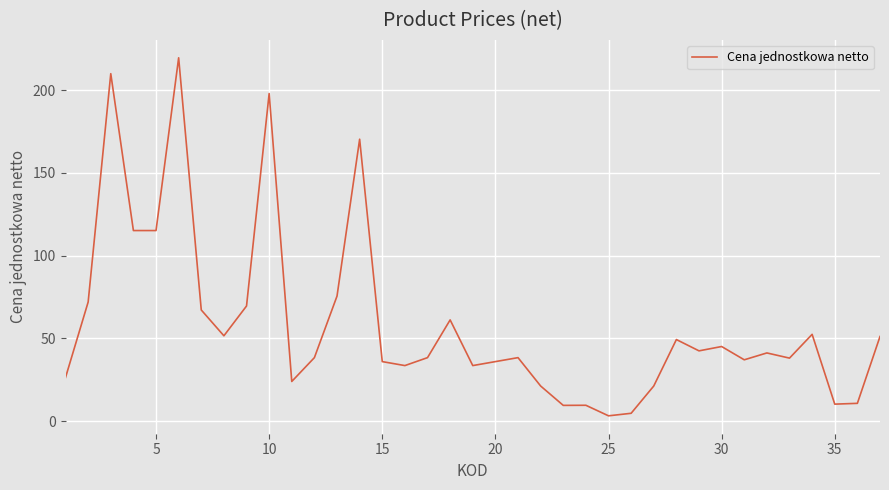

What is the difference between the maximum and minimum values?

216.4